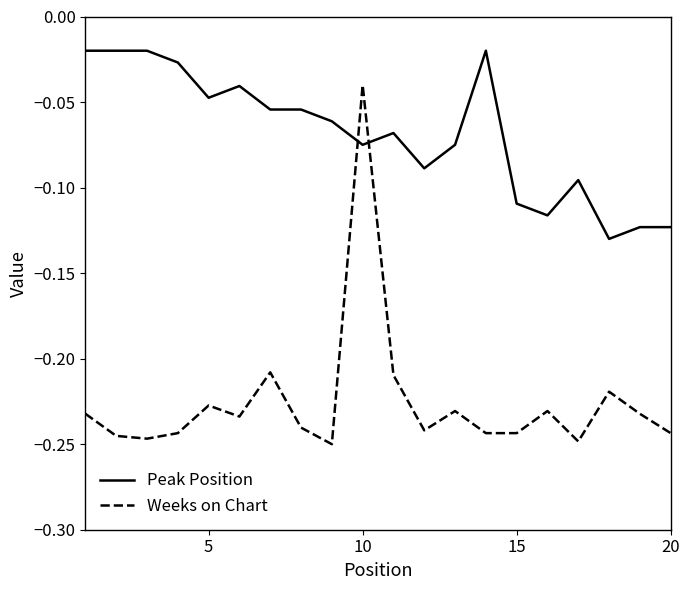

How many times do Weeks on Chart and Peak Position cross each other?

2